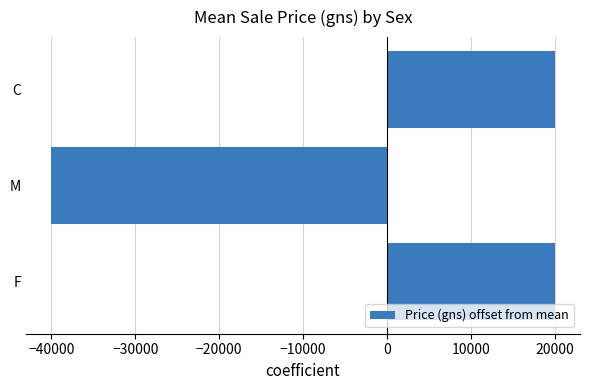

Where is the data nearest to the value -10000?

F